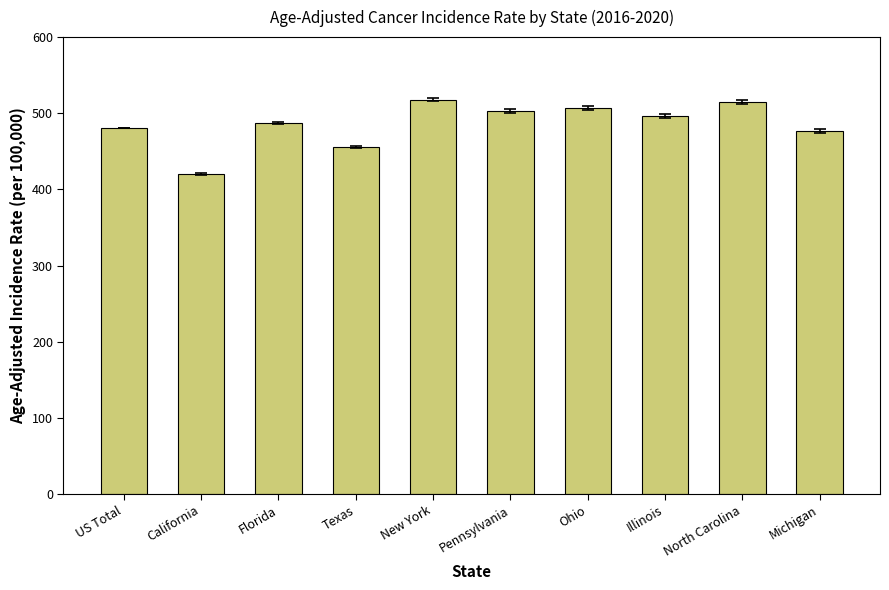

What is the label of the 7th bar from the left?

Ohio